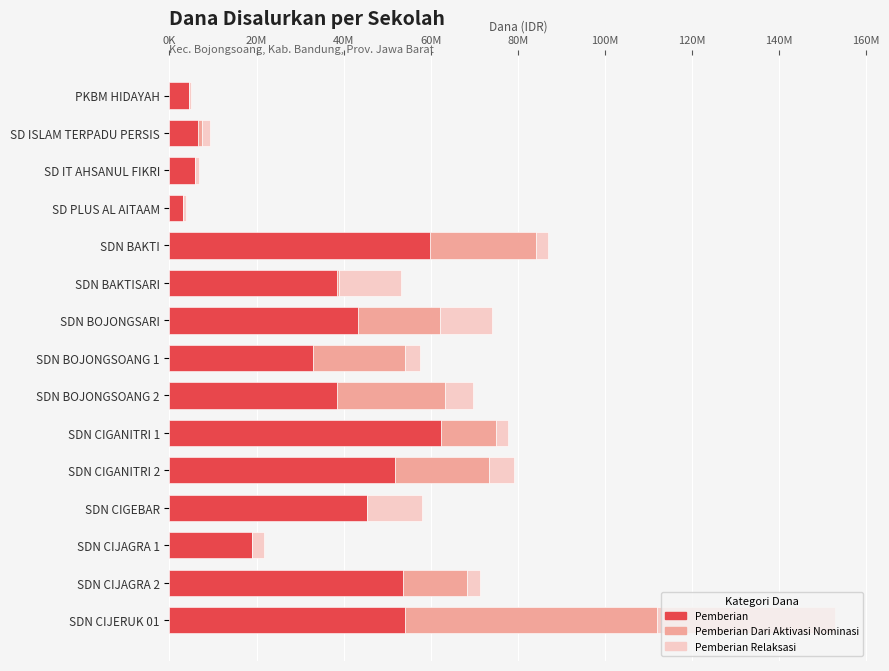

What are all the series names shown in the legend?

Pemberian, Pemberian Dari Aktivasi Nominasi, Pemberian Relaksasi